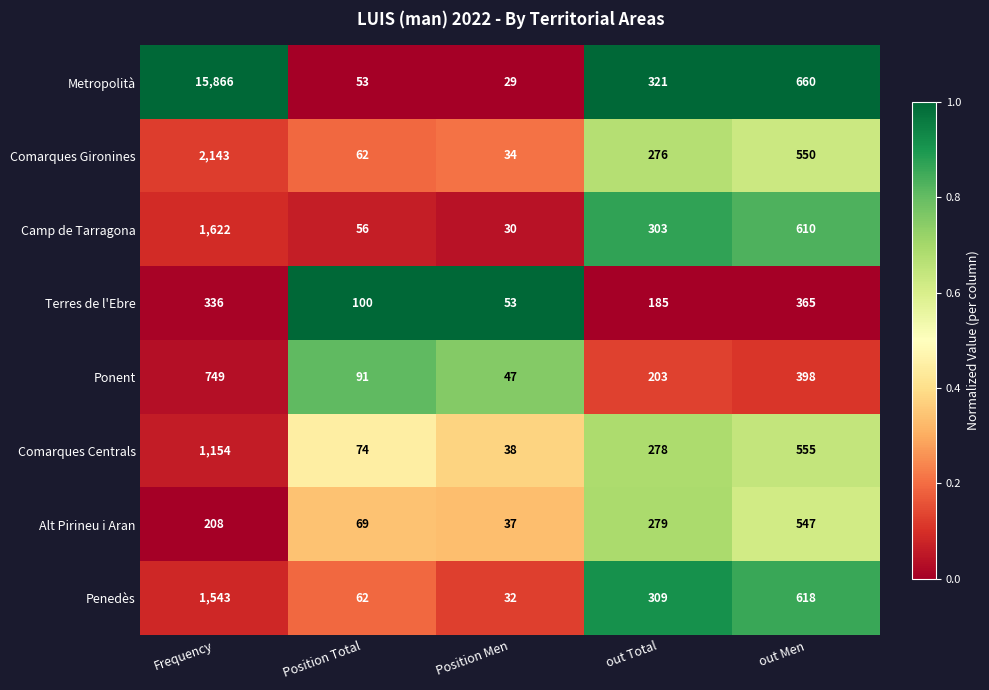

At Frequency, list the series in order from smallest to largest.

Alt Pirineu i Aran, Terres de l'Ebre, Ponent, Comarques Centrals, Penedès, Camp de Tarragona, Comarques Gironines, Metropolità